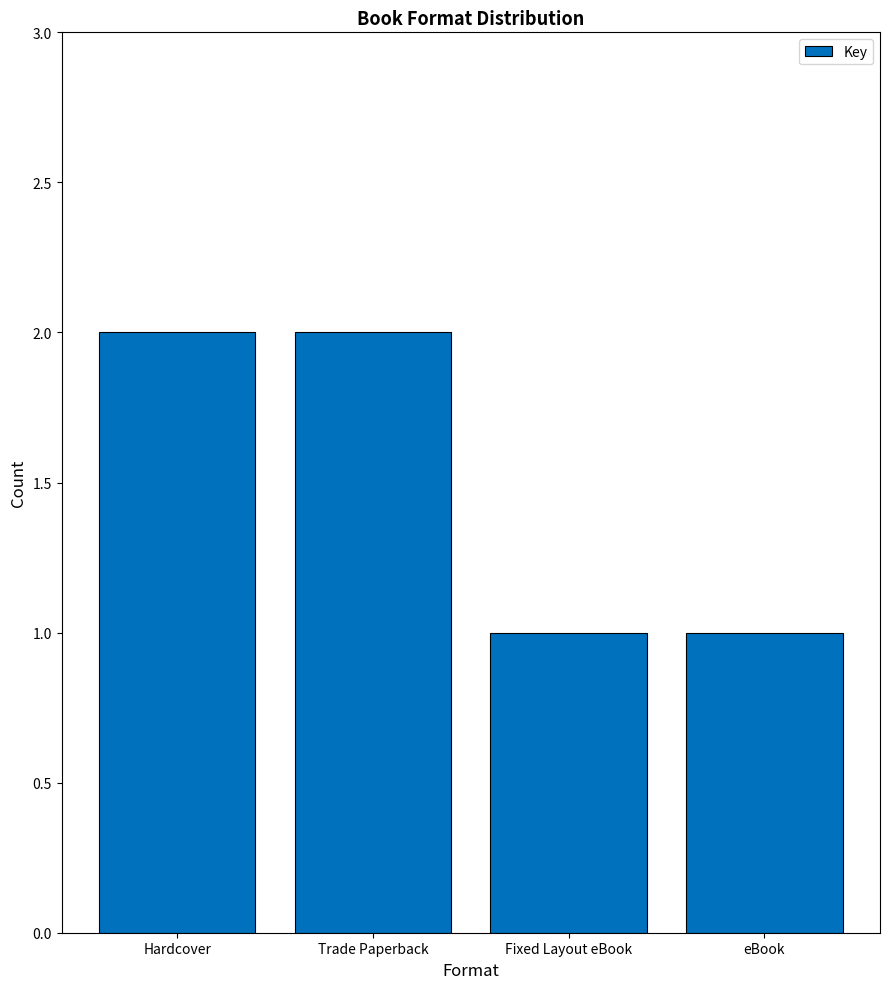

What is the change in value from Trade Paperback to eBook?

-1